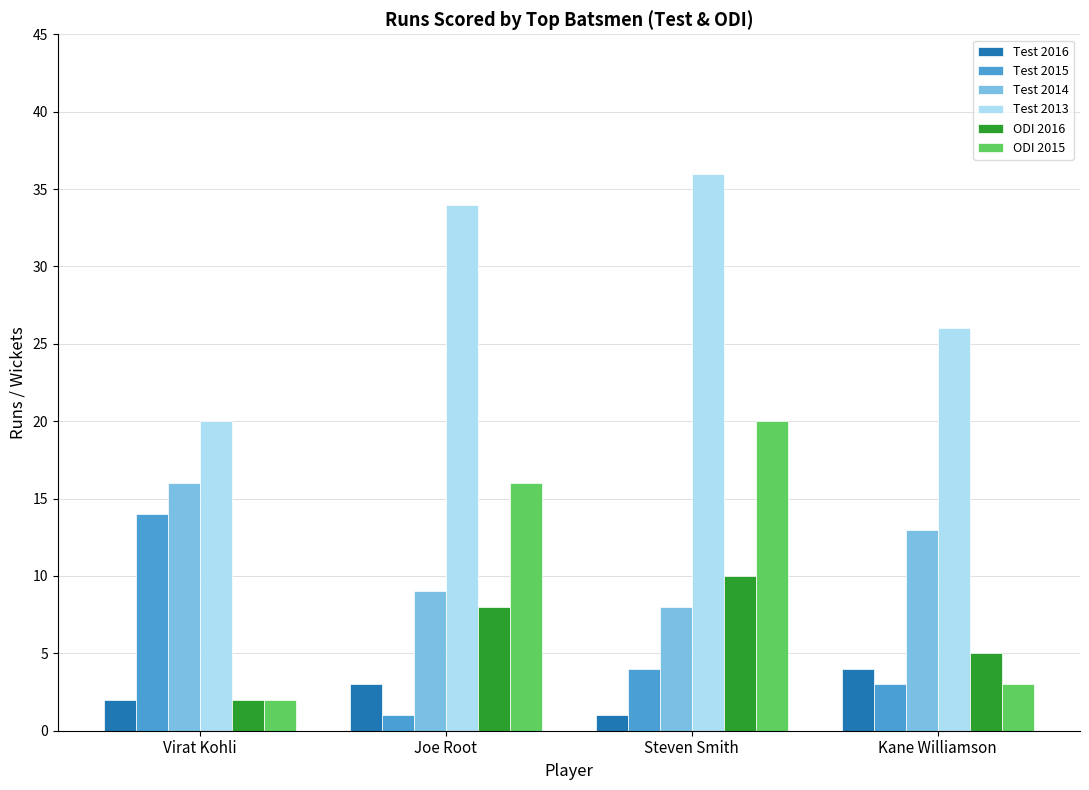

What is the highest value of the ODI 2015 series?

20